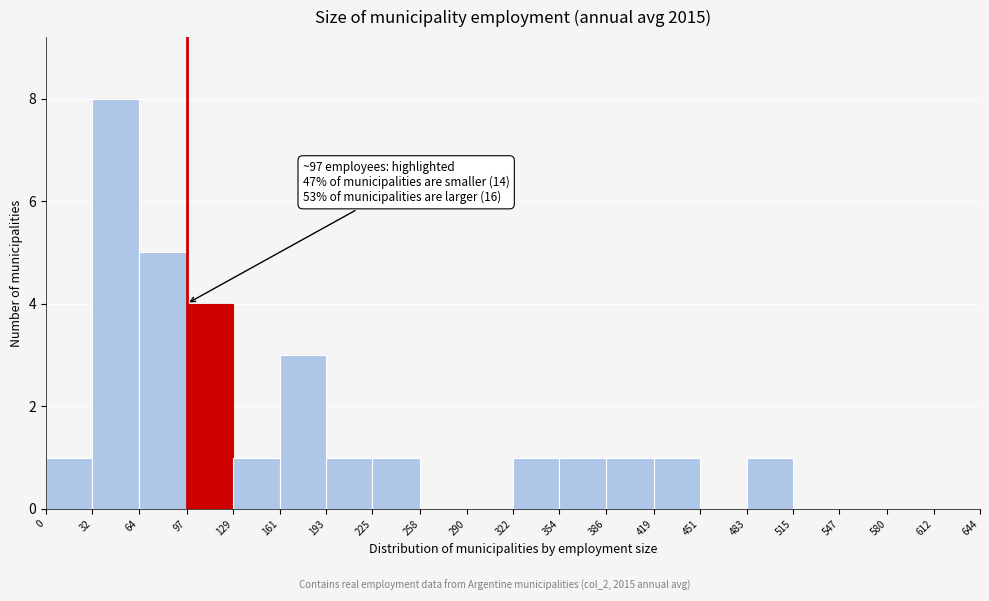

Over which range of the x-axis is the bar tallest?

32 to 64